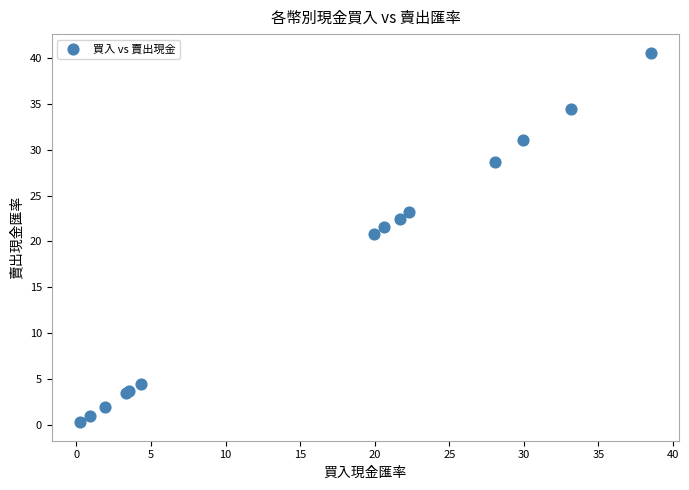

What Y value in the scatter plot is closest to 20?

20.8